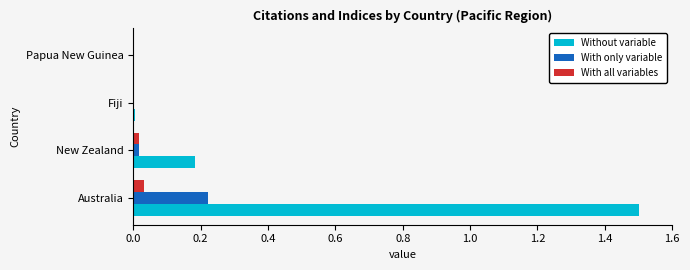

The value of Without variable at Australia is 0.9. True or false?

False